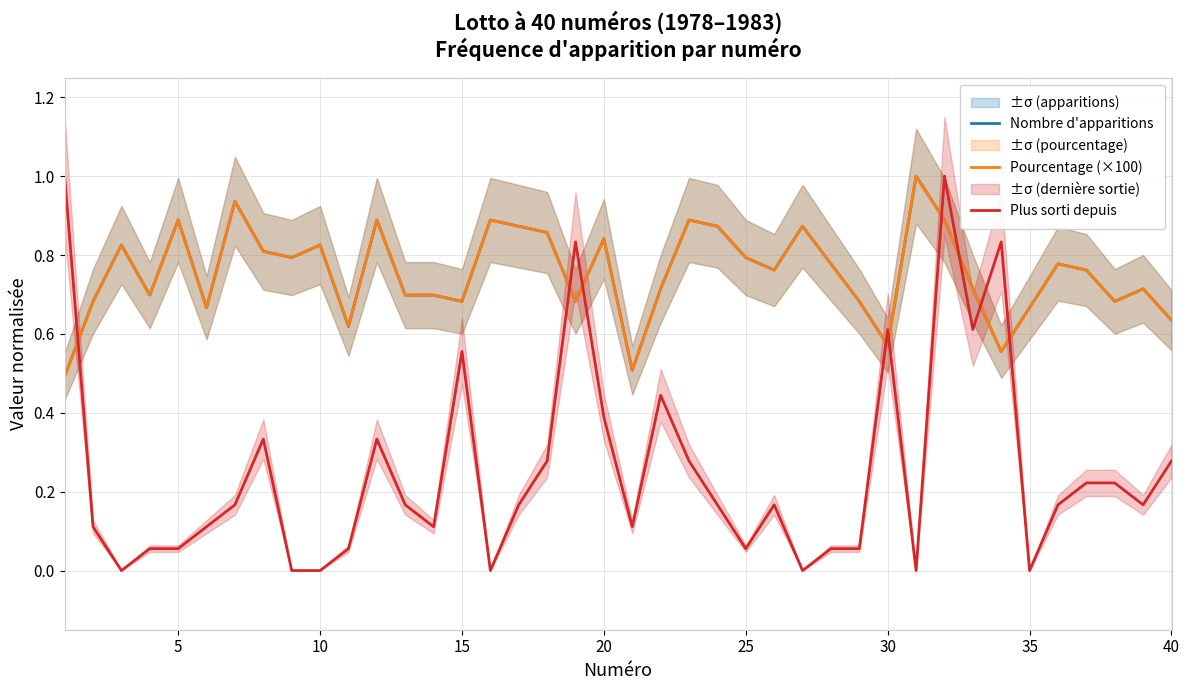

What is the maximum value shown in the chart?

1.0